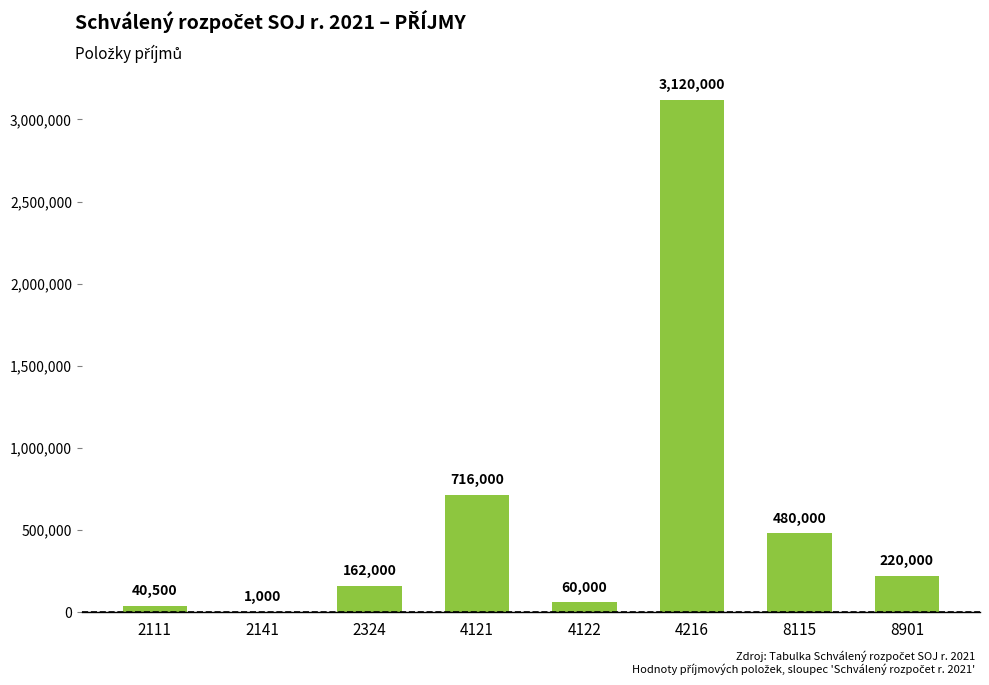

What is the sum of all values?

4799500